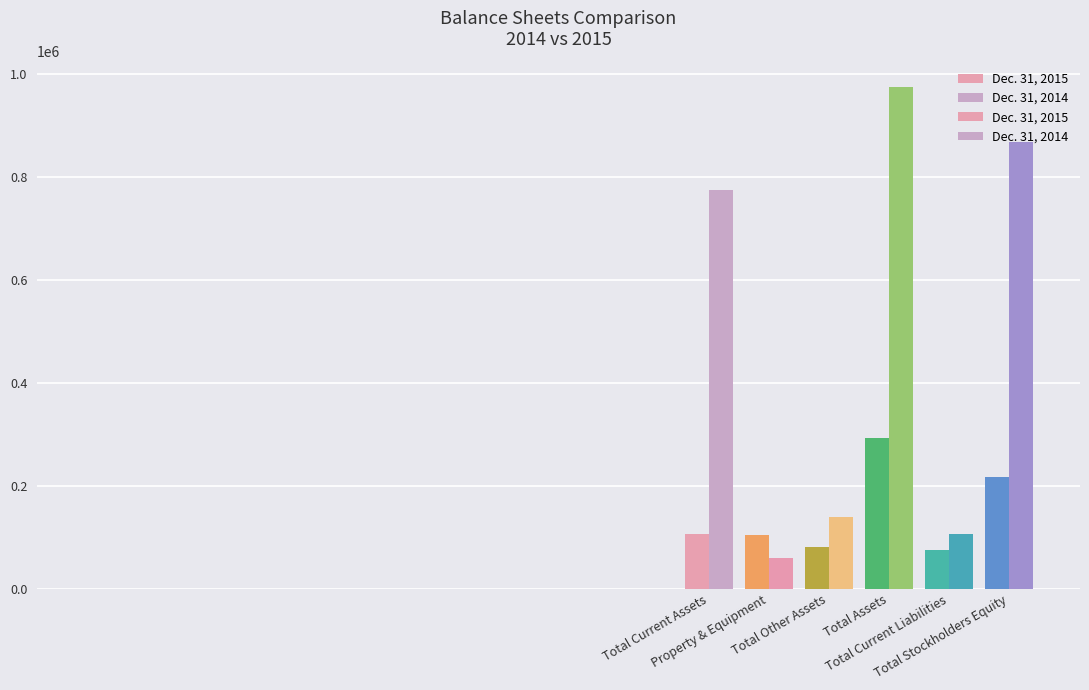

Which series has the widest spread of values?

Dec. 31, 2014